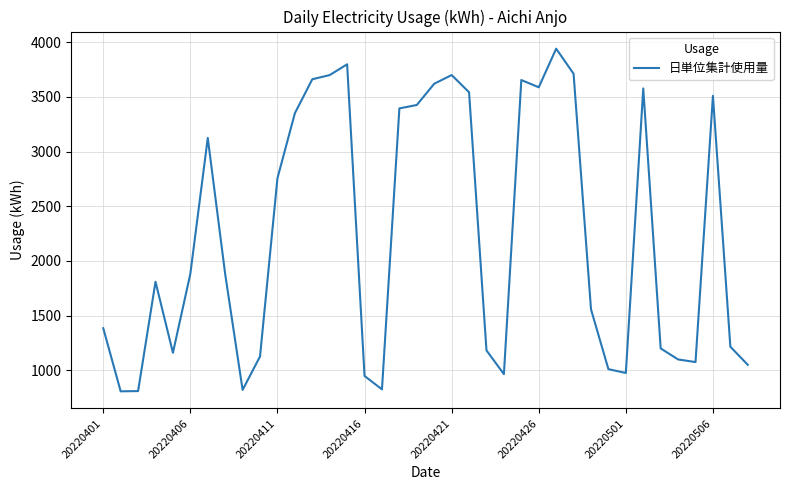

What is the maximum value shown in the chart?

3940.8